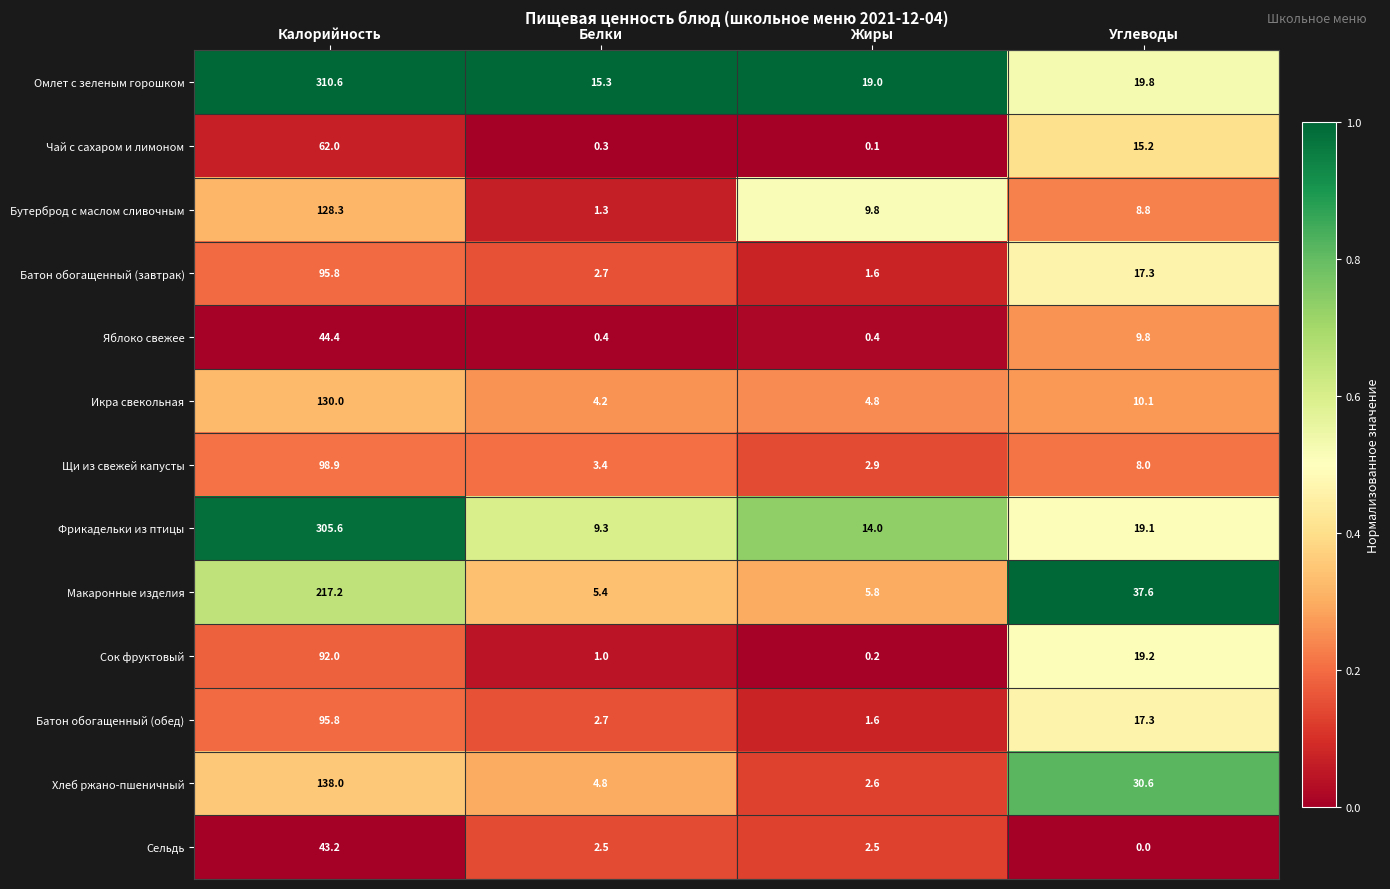

True or false: Сок фруктовый has a value of 29.3 at Углеводы.

False